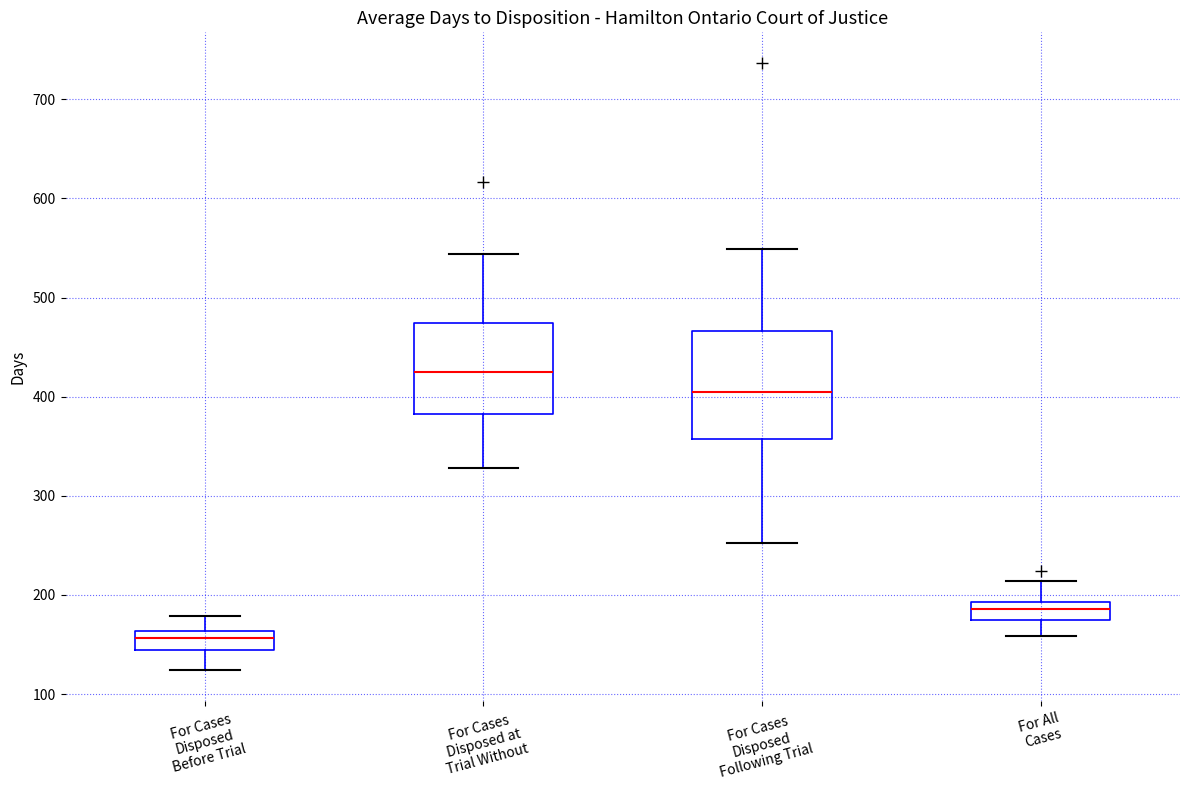

Reading left to right, read every box against the y-axis: the position of its median line, the range the box covers, and the ends of its whiskers. The values are not printed on the chart, so give them approximately, as read against the axis.

For Cases Disposed Before Trial: median 160 (just below the box's upper edge), box 140 to 160, whiskers 120 to 180
For Cases Disposed at Trial Without: median 430, box 380 to 470, whiskers 330 to 540
For Cases Disposed Following Trial: median 400, box 360 to 470, whiskers 250 to 550
For All Cases: median 190 (inside the box), box 180 to 190, whiskers 160 to 210